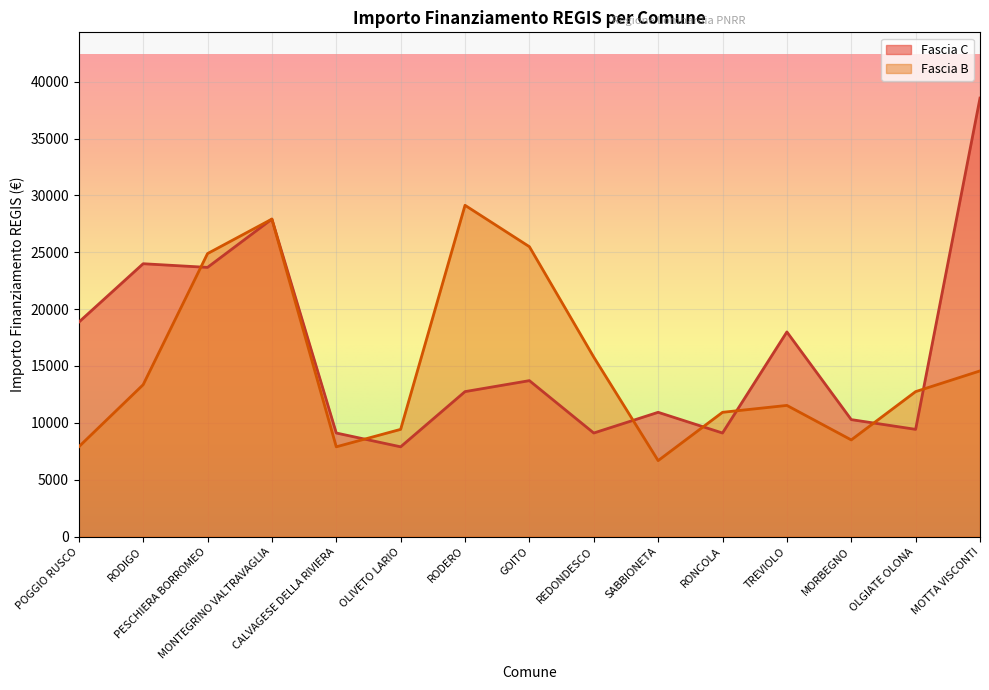

What is the difference between the highest and lowest values at GOITO?

11782